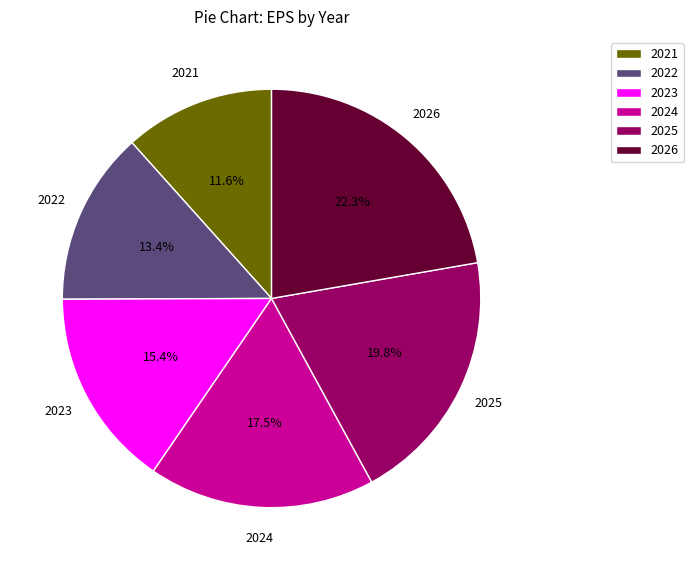

Is there any slice that represents more than half of the pie?

No